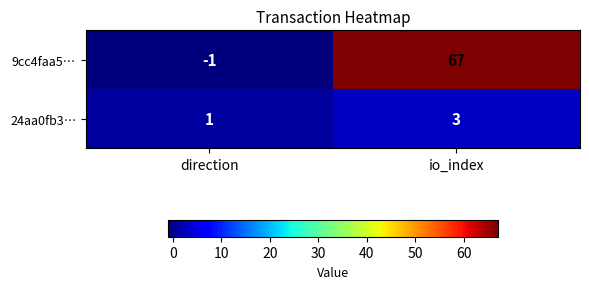

Rank the series by their maximum value, from highest to lowest.

9cc4faa5…, 24aa0fb3…